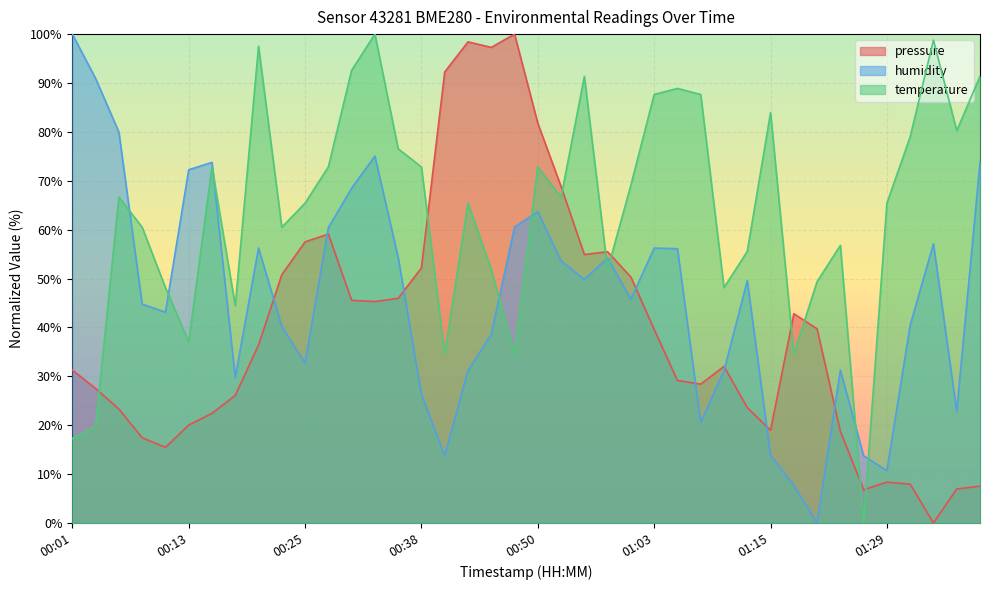

The humidity series shows 73.8 at 01:39. True or false?

True